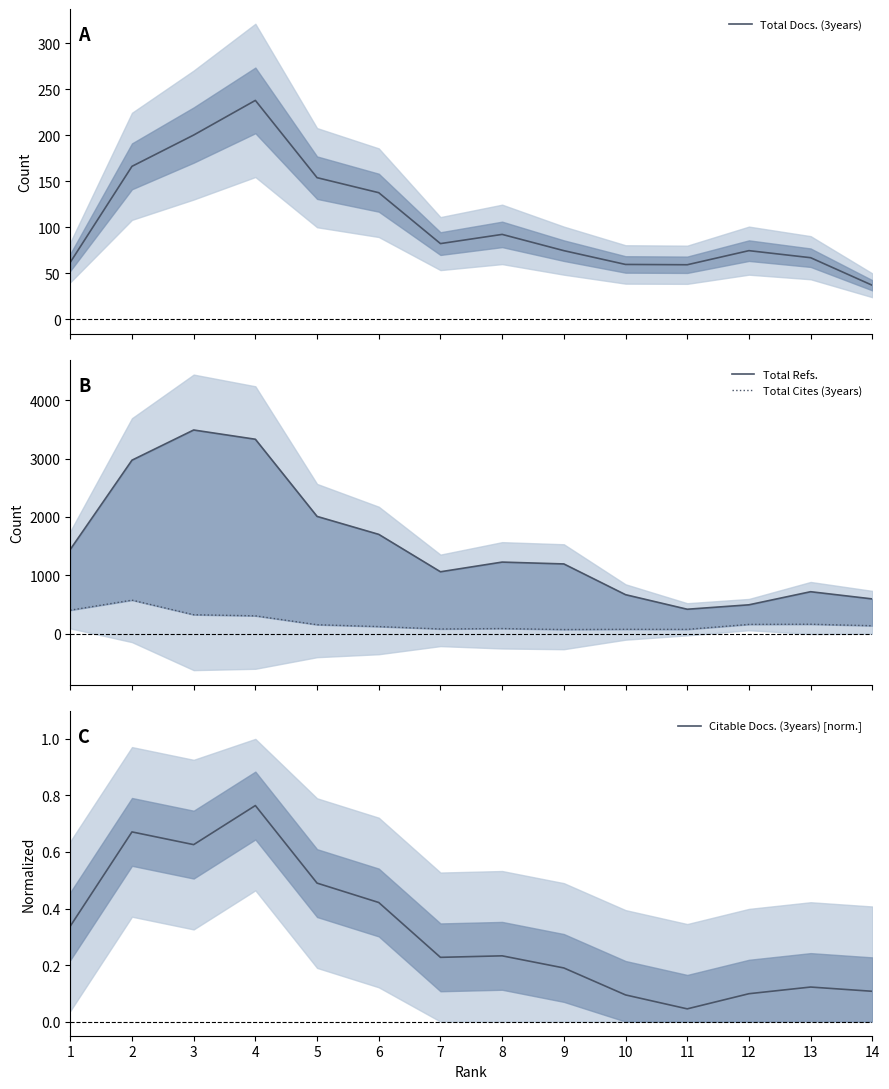

What is the approximate value of Total Refs. at 3?

3491.0